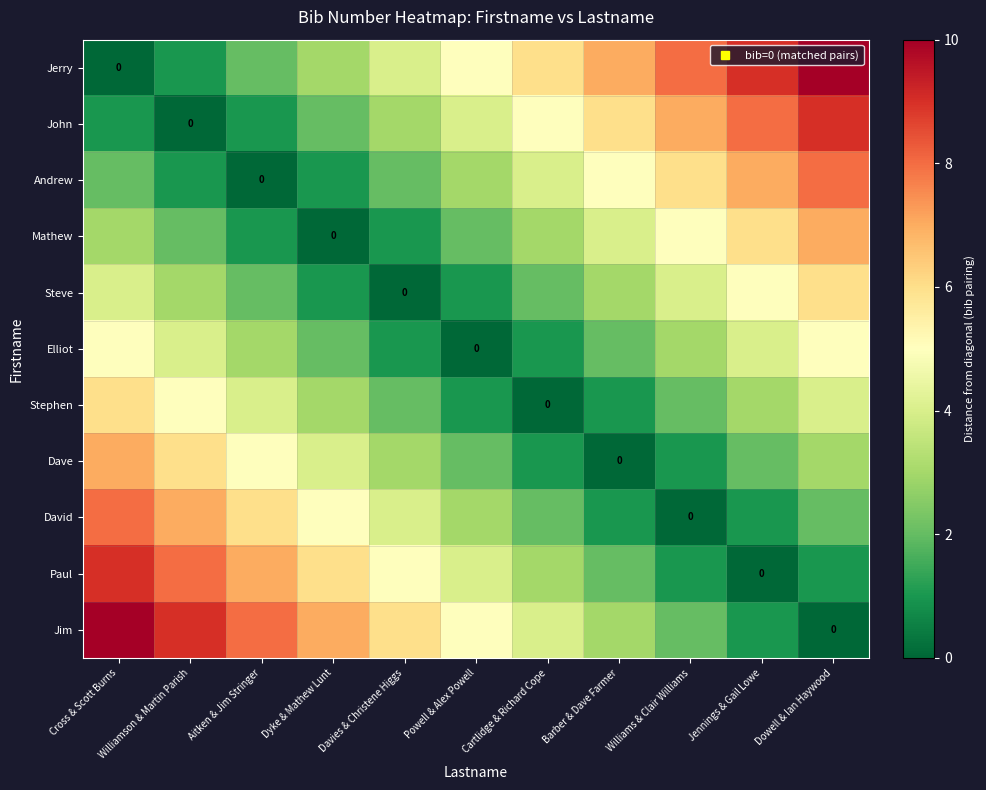

What is the difference between the maximum and second lowest values in the Andrew series?

7